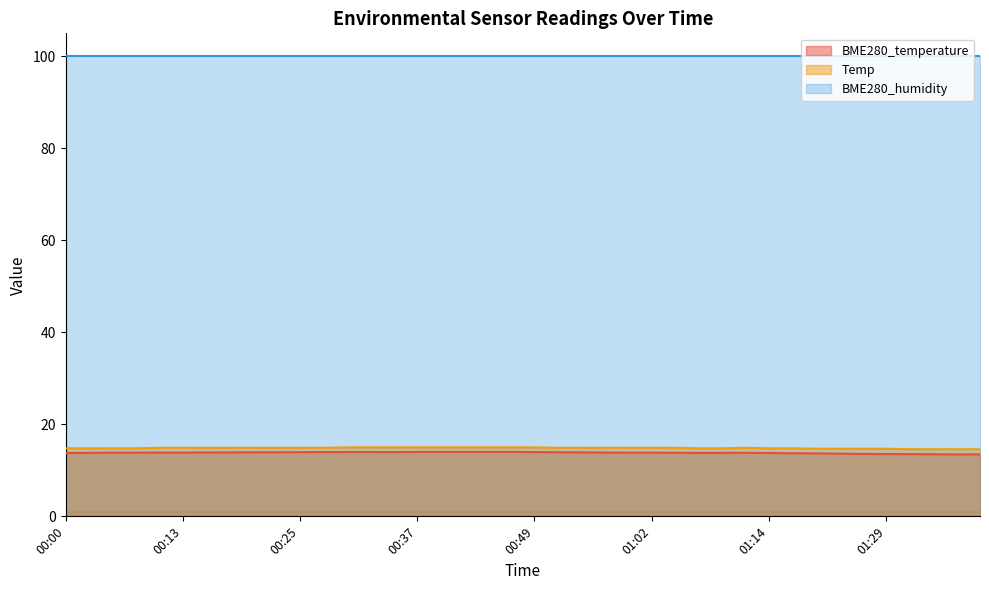

What is the approximate value of Temp at 00:40?

15.0